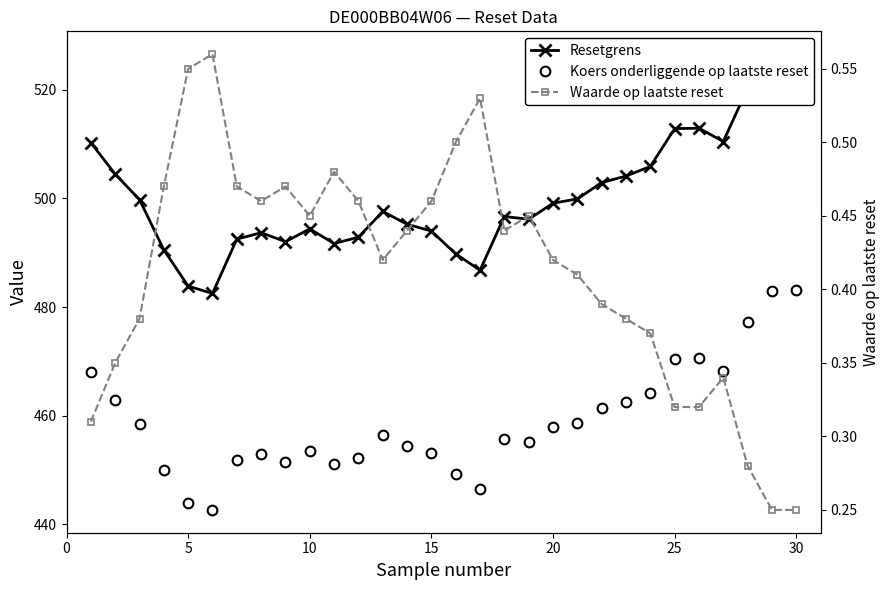

Does the chart have visible grid lines?

No